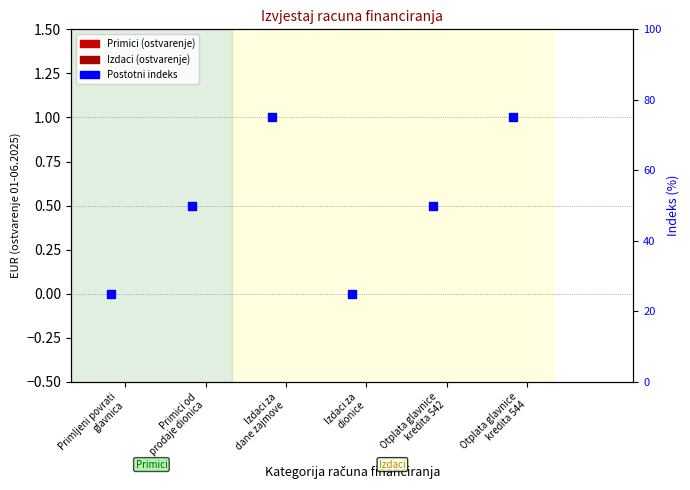

What is the total value across all series at Primici od
prodaje dionica?

50